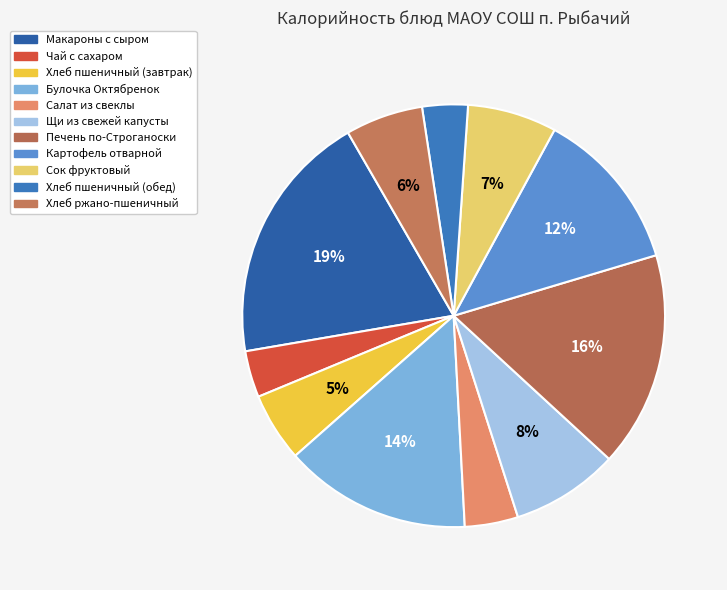

Count the number of slices in the pie.

11